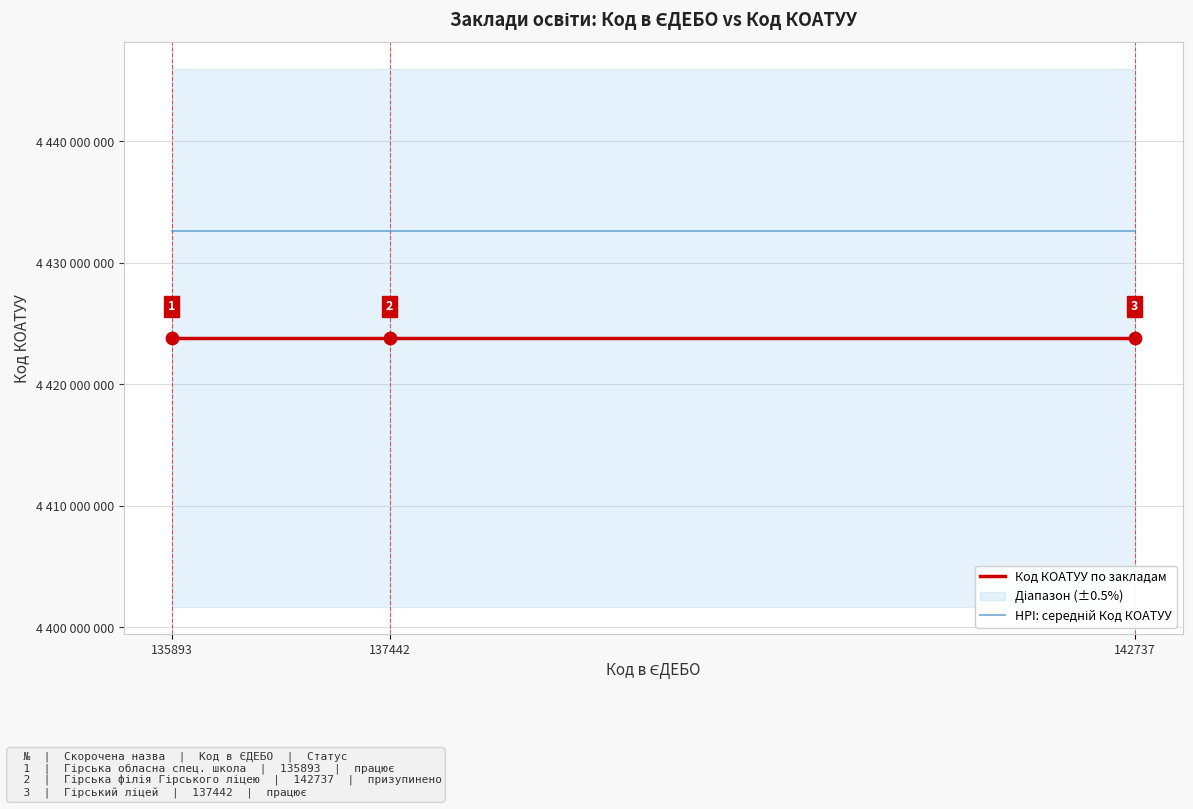

At how many categories does at least one series exceed 4432538093?

3